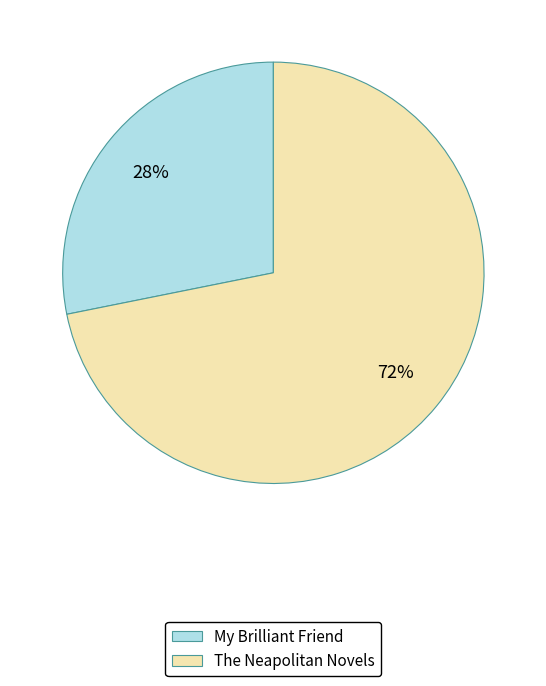

To the nearest percent, what is the difference between the My Brilliant Friend and The Neapolitan Novels slice percentages?

44%